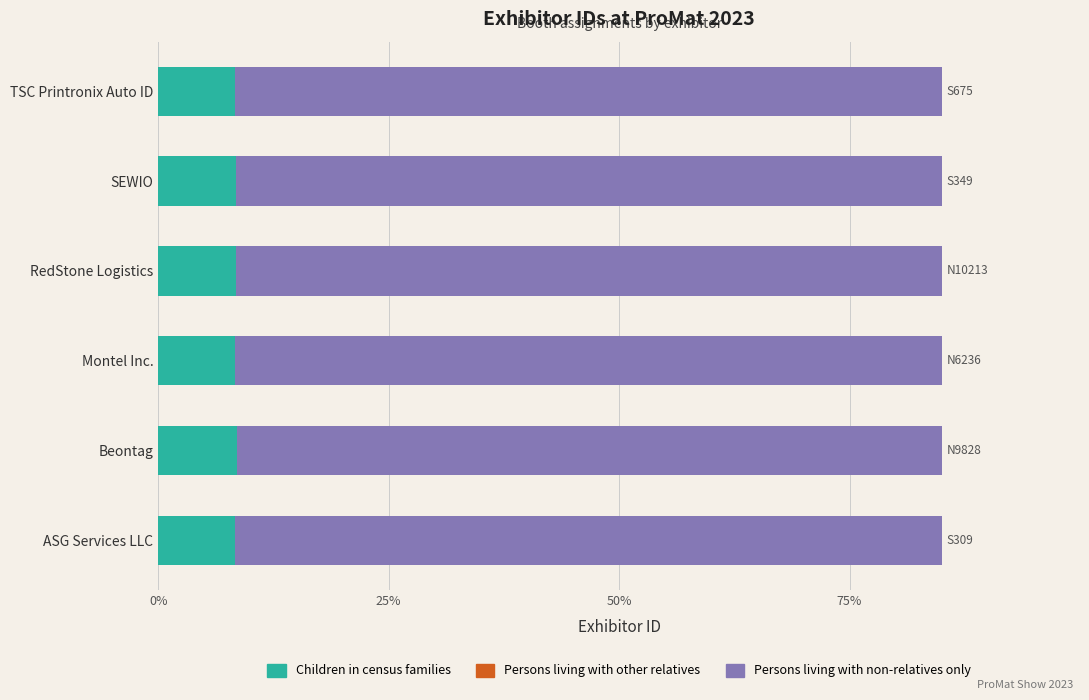

What is the sum of all Children in census families values?

50.3